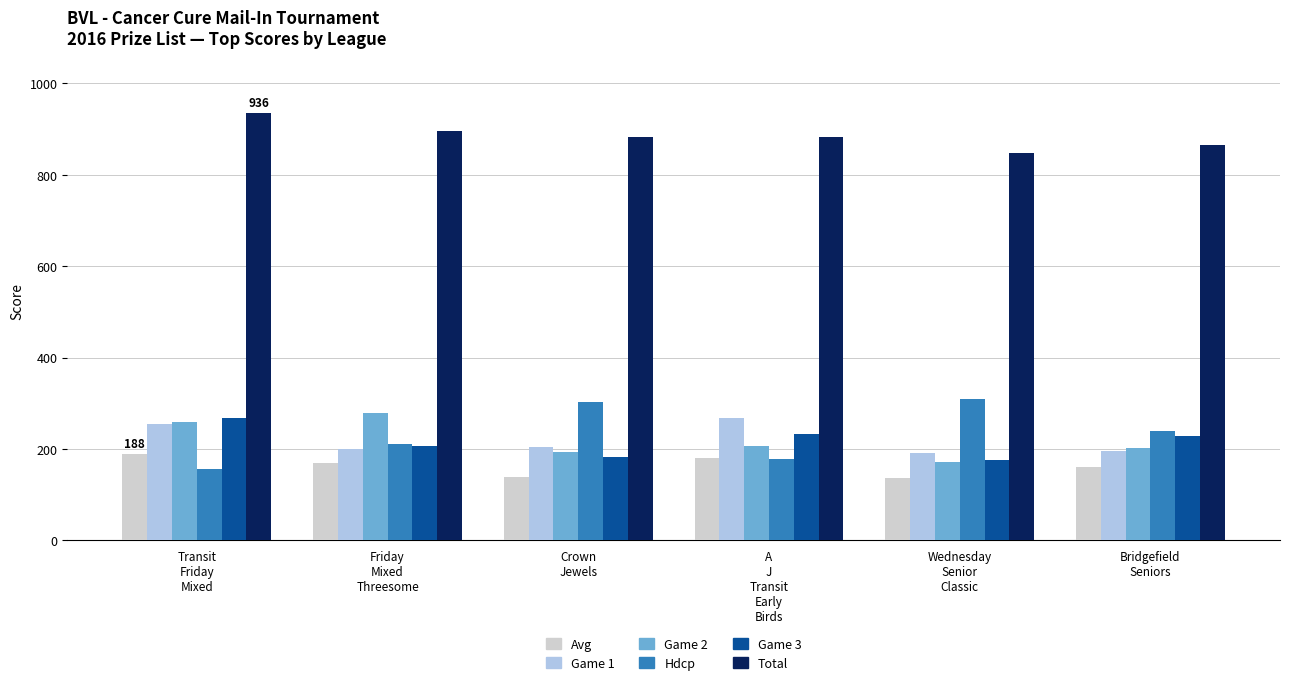

Count the number of data series in this chart.

6